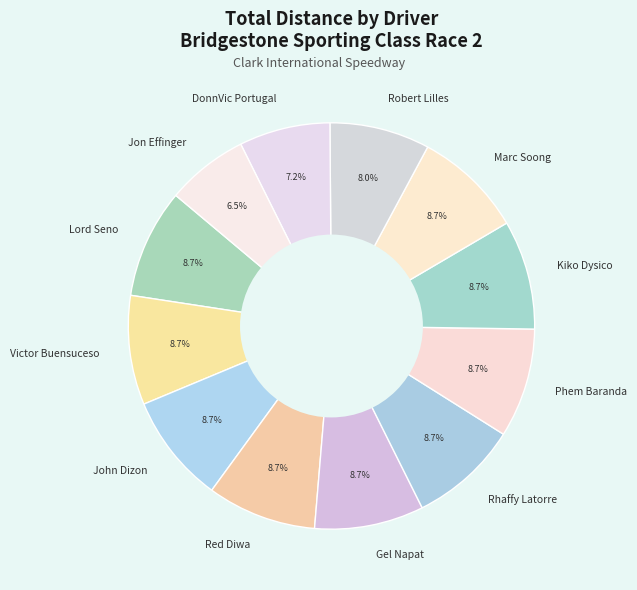

How many slices are in this pie chart?

12